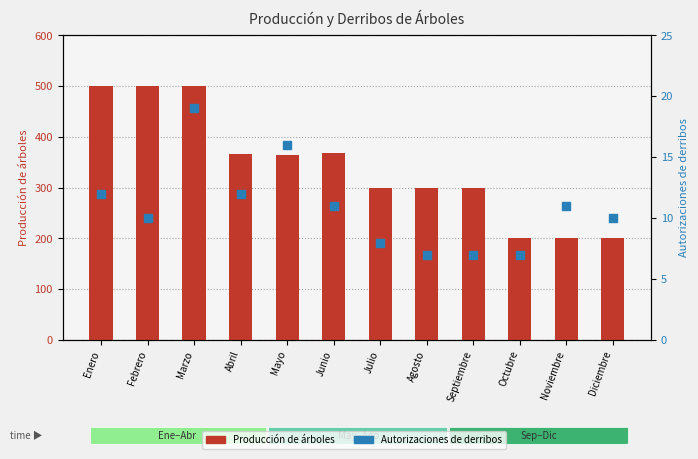

Which series contains the highest Y value?

Producción de árboles